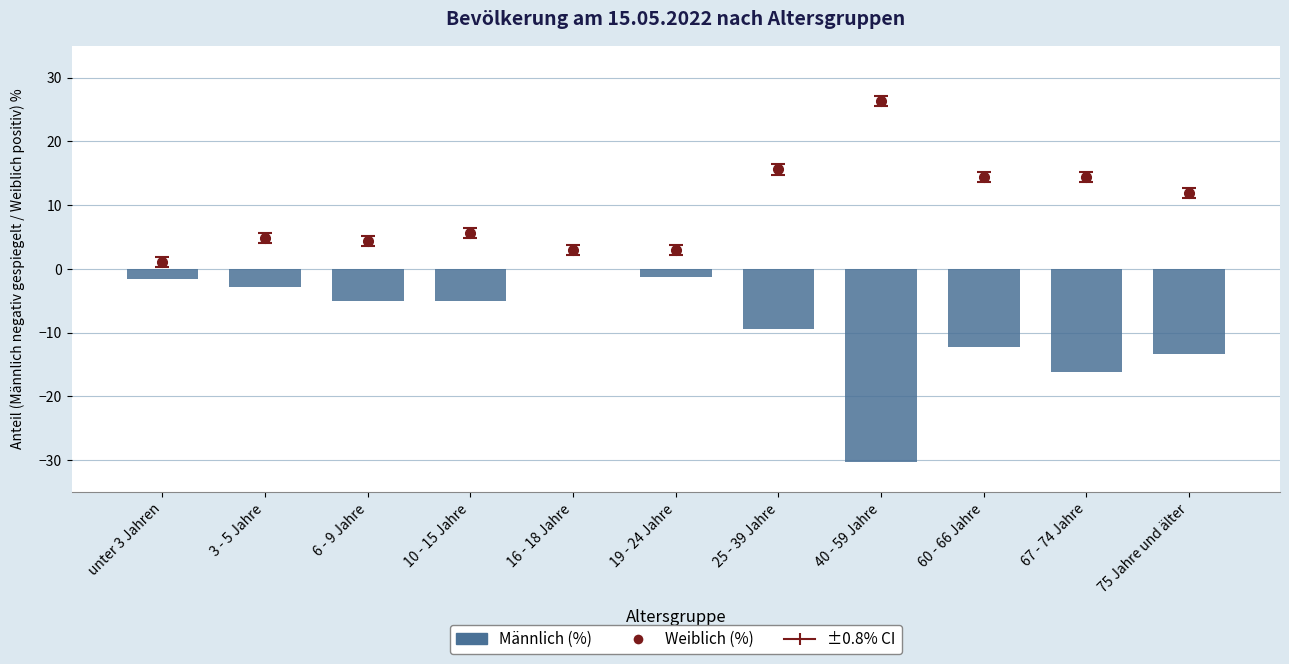

How many values are below zero?

10